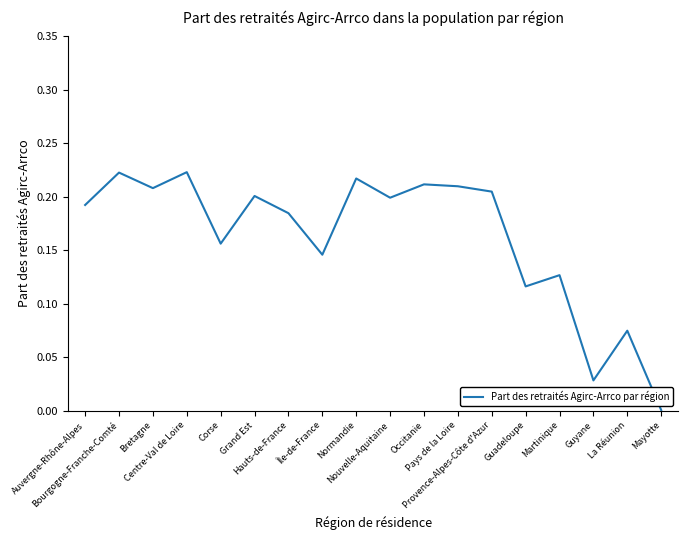

Which label corresponds to the largest value in the chart?

Centre-Val de Loire